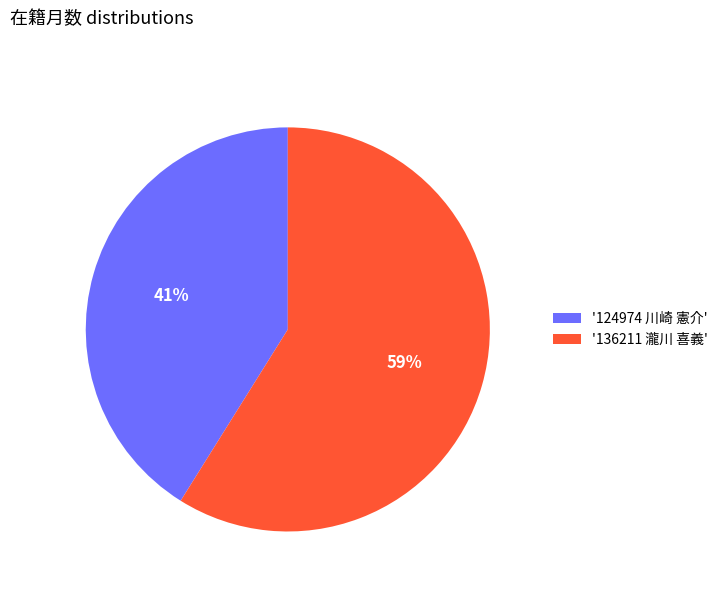

True or false: '136211 瀧川 喜義' accounts for 59% of the total.

True